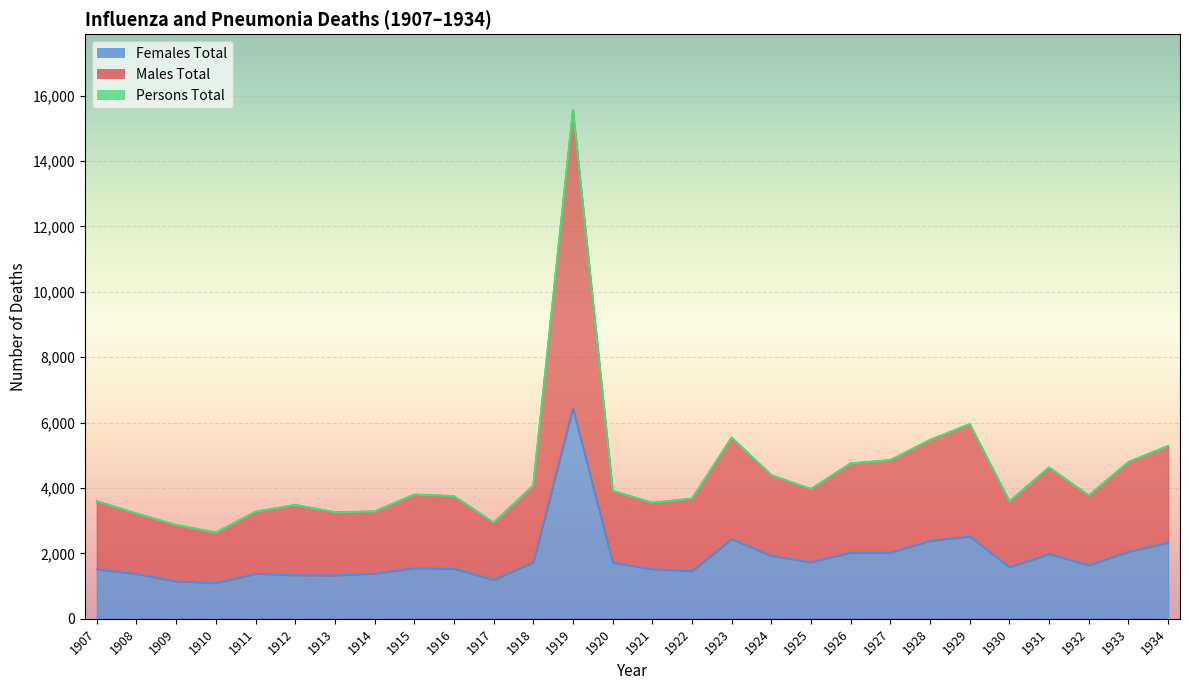

Rank the categories by Females Total value from highest to lowest.

1919, 1929, 1923, 1928, 1934, 1933, 1926, 1927, 1931, 1924, 1925, 1918, 1920, 1932, 1930, 1915, 1916, 1921, 1907, 1922, 1914, 1911, 1908, 1912, 1913, 1917, 1909, 1910